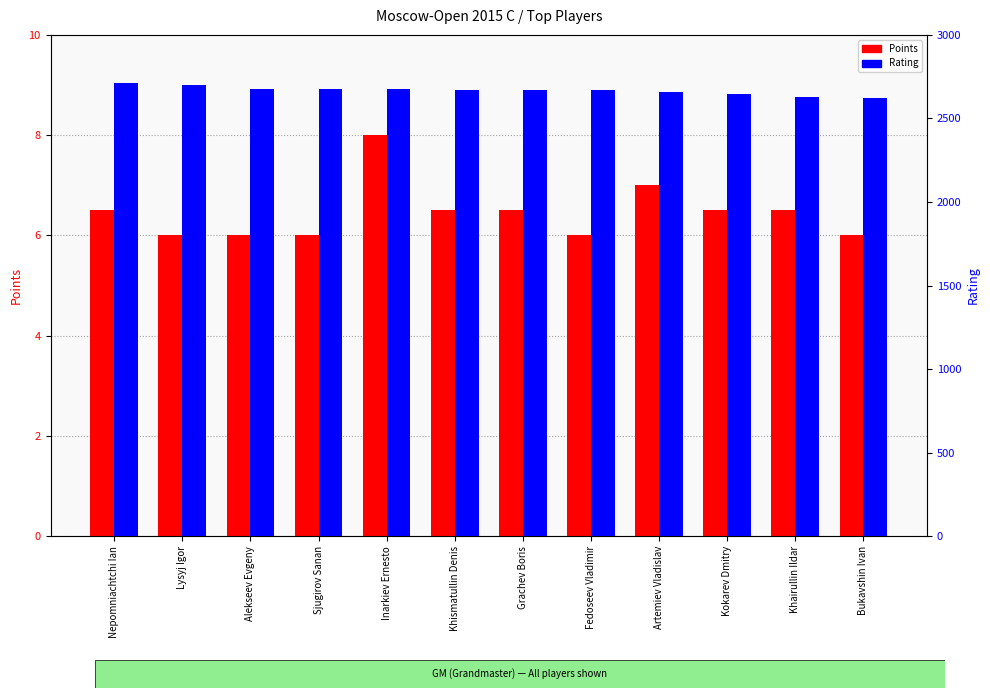

What is the sum of all Points values?

77.5